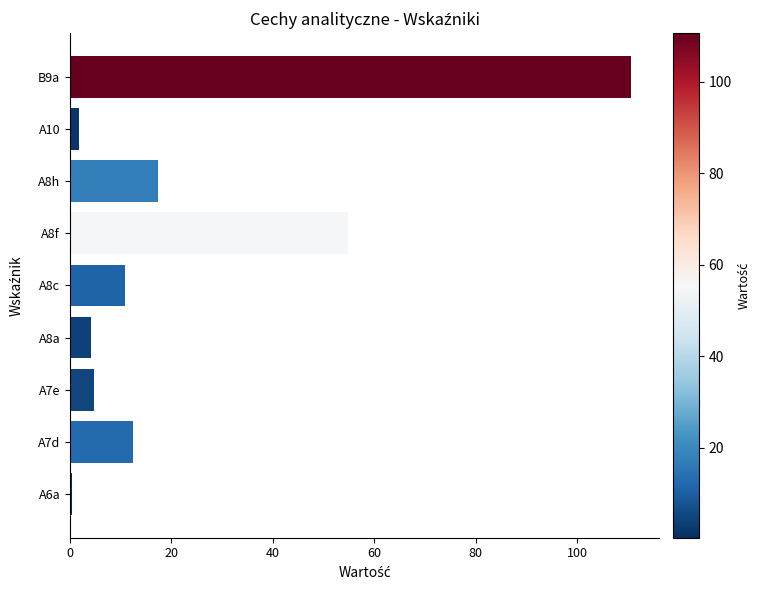

At which label is the value closest to 55?

A8f